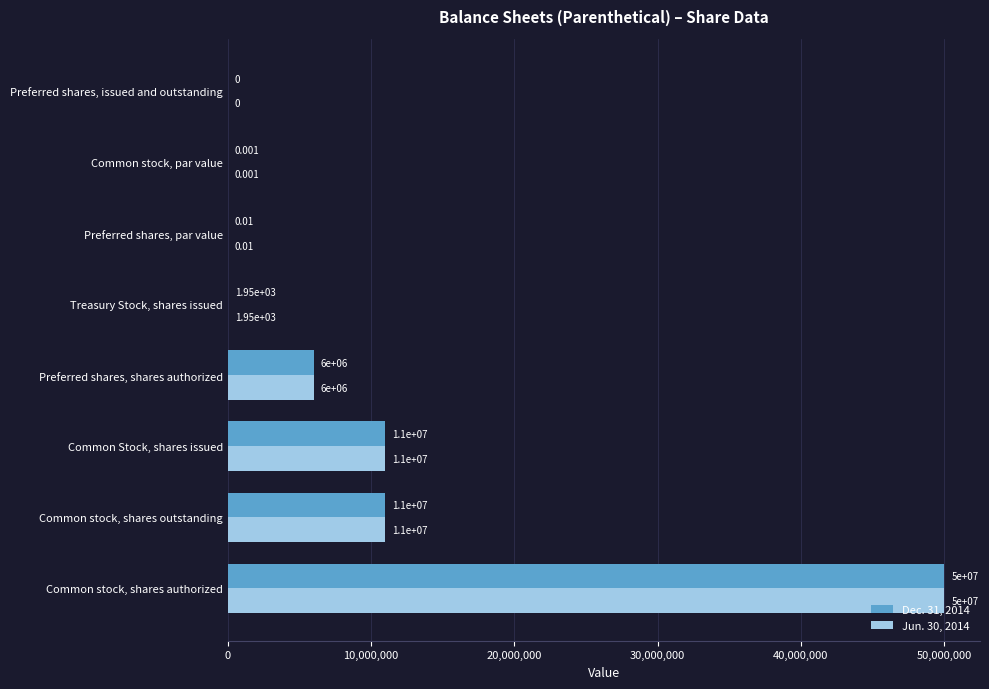

At which category is the sum across all series the highest?

Common stock, shares authorized